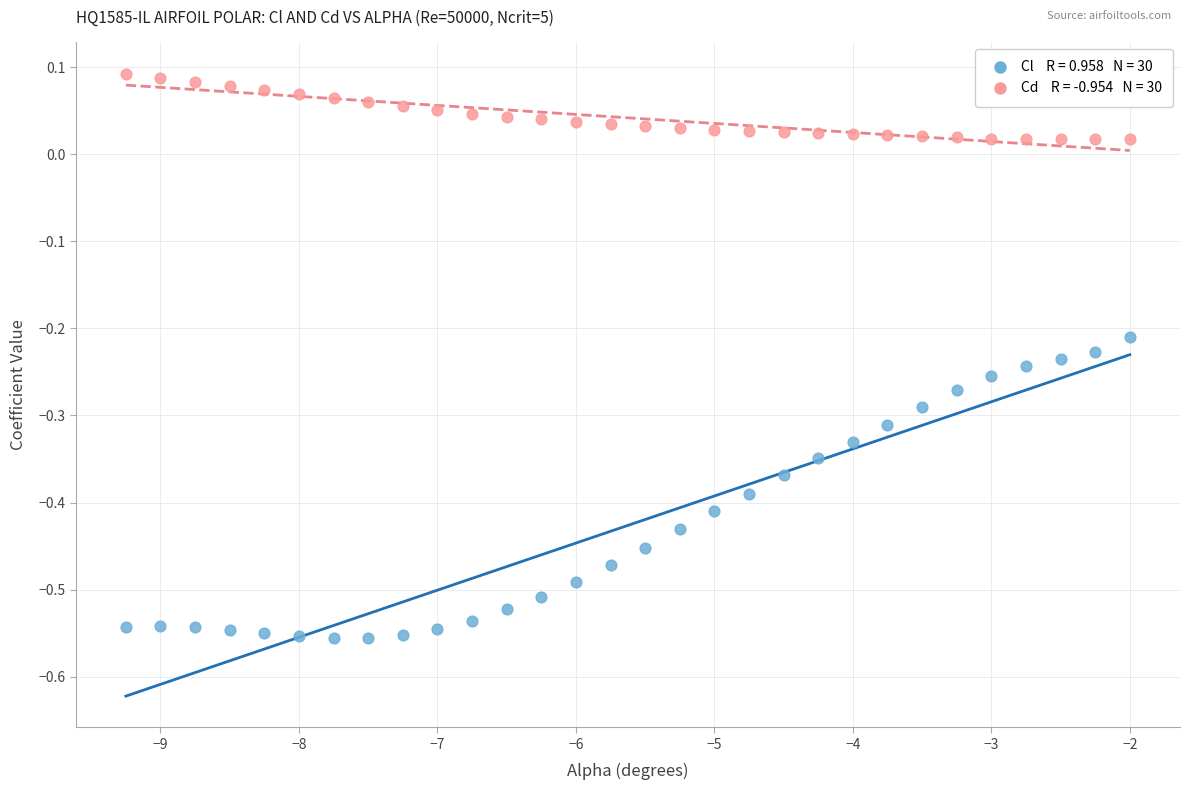

Across all data points, what is the range of X values (max minus min)?

7.2